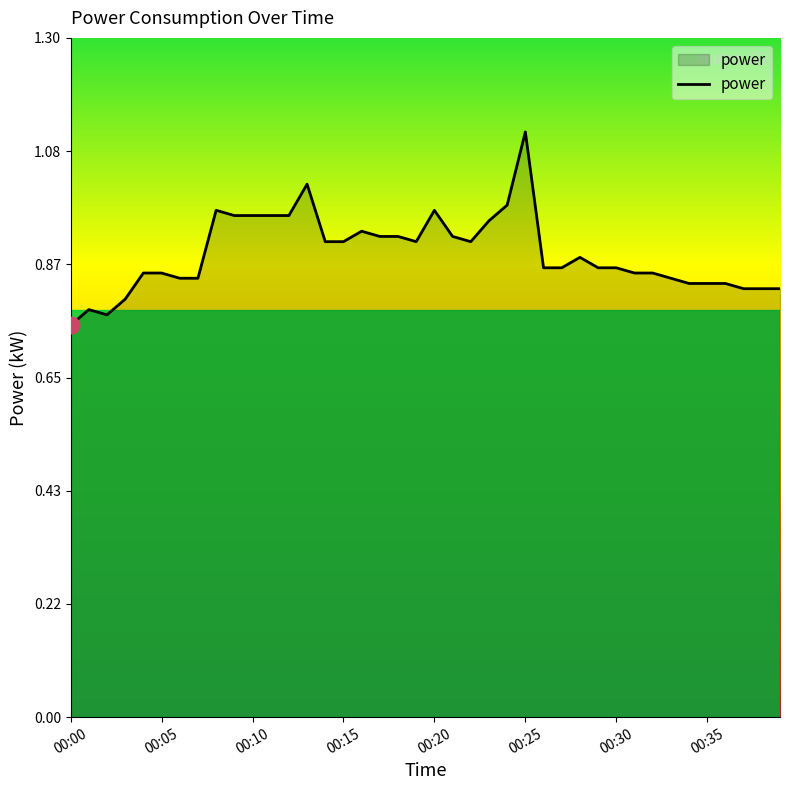

What is the difference between the maximum and minimum values?

0.4